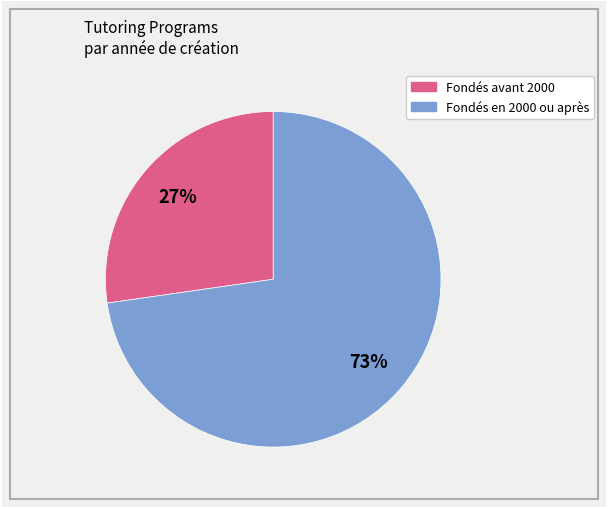

Does any single category account for the majority?

Yes